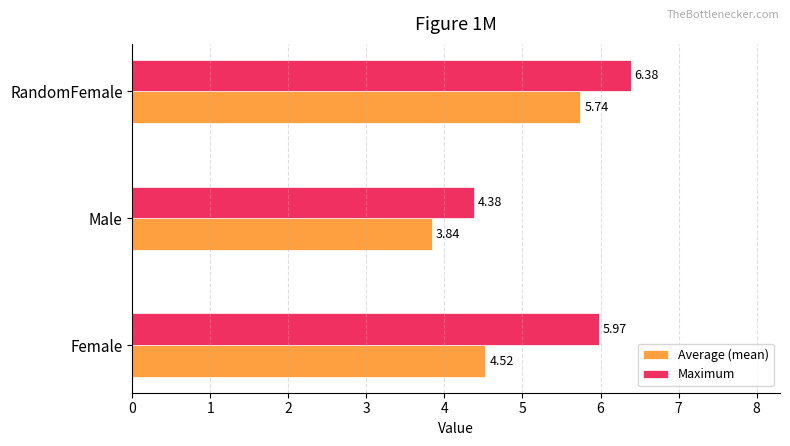

Which series has the largest range (max minus min)?

Maximum